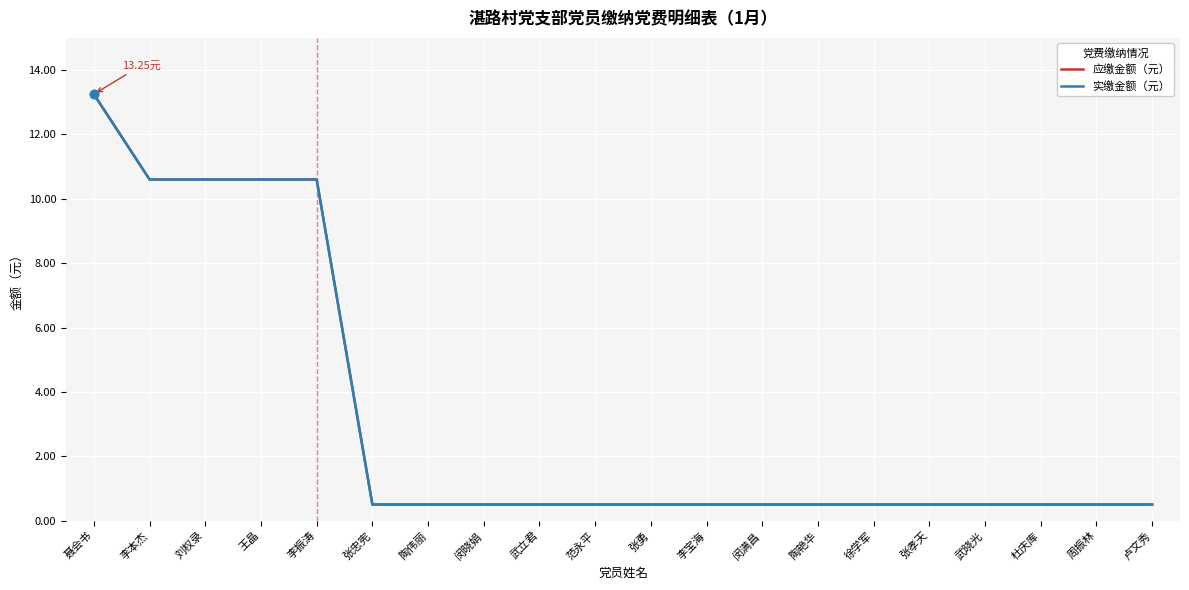

Is this an area chart (filled region under the line)?

No